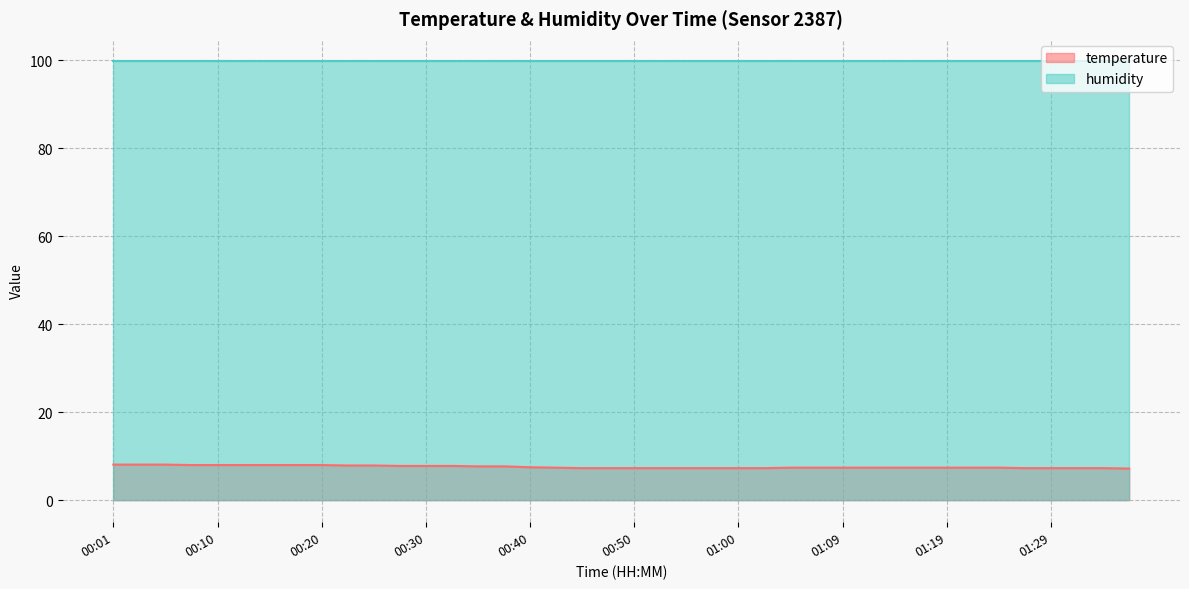

What is the label of the 38th point from the left?

01:31